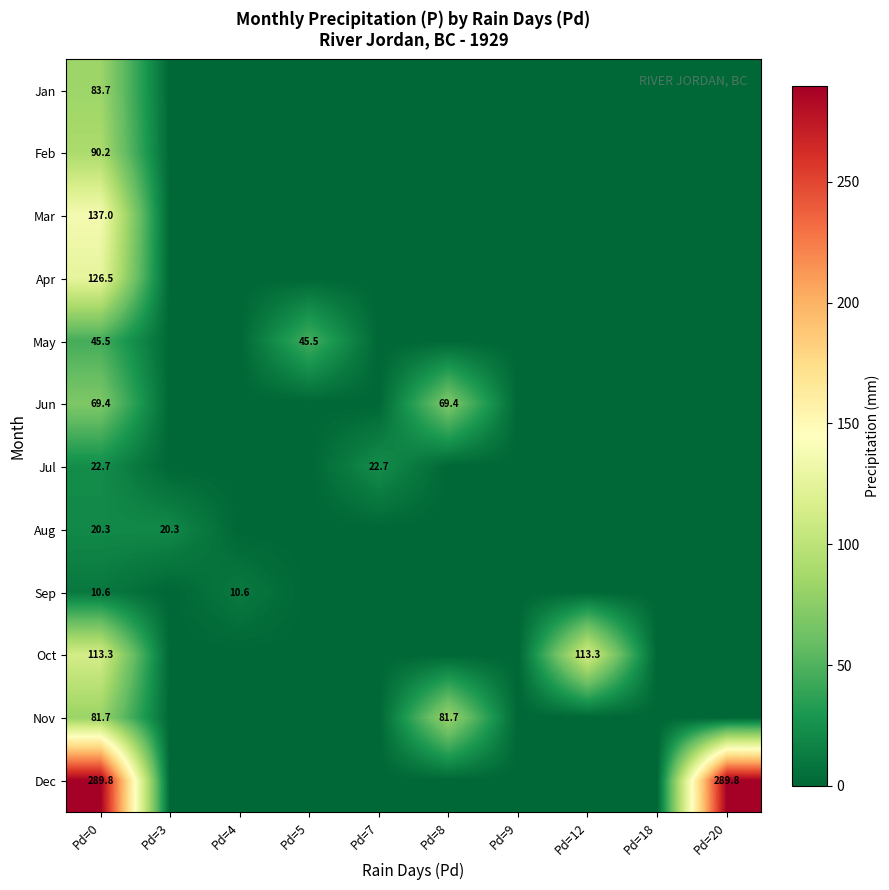

The Jan series shows 83.7 at Pd=0. True or false?

True